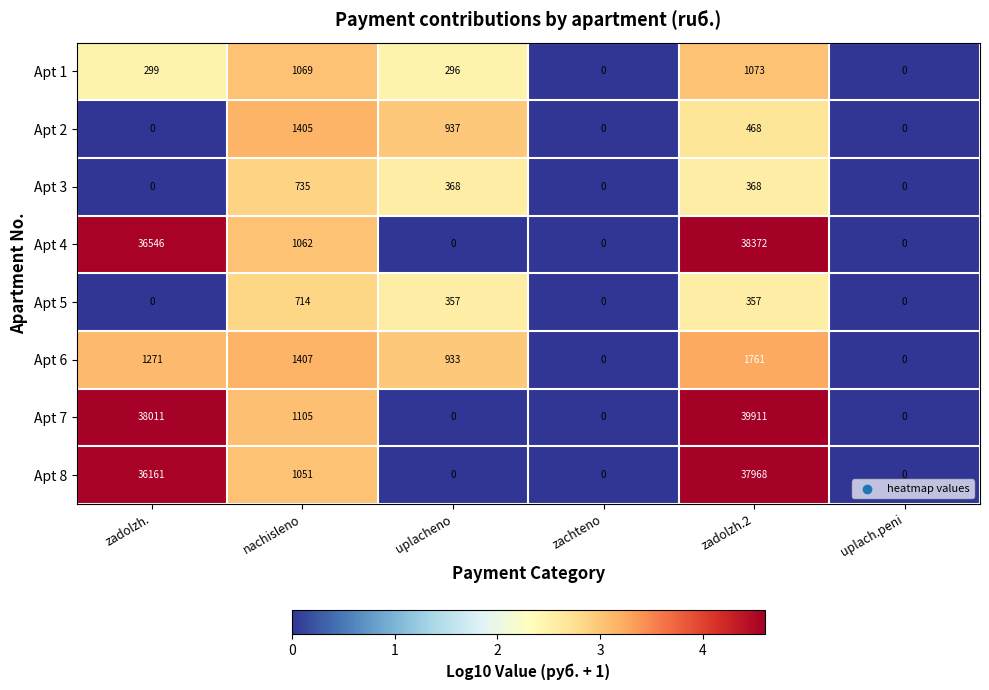

What is the sum of the Apt 2 values at zadolzh. and nachisleno?

1405